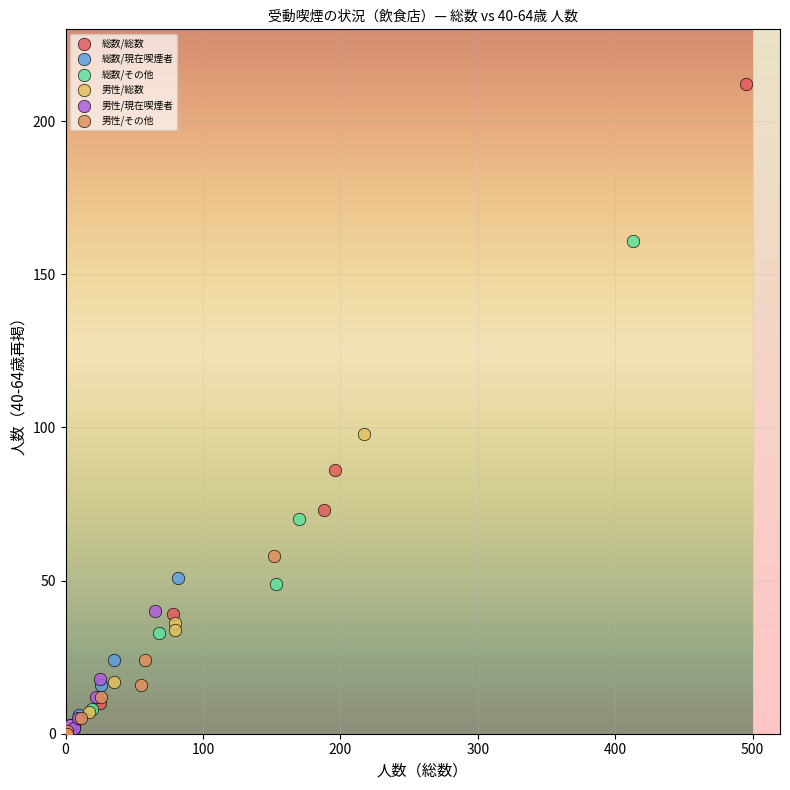

Which series reaches the maximum Y coordinate?

総数/総数